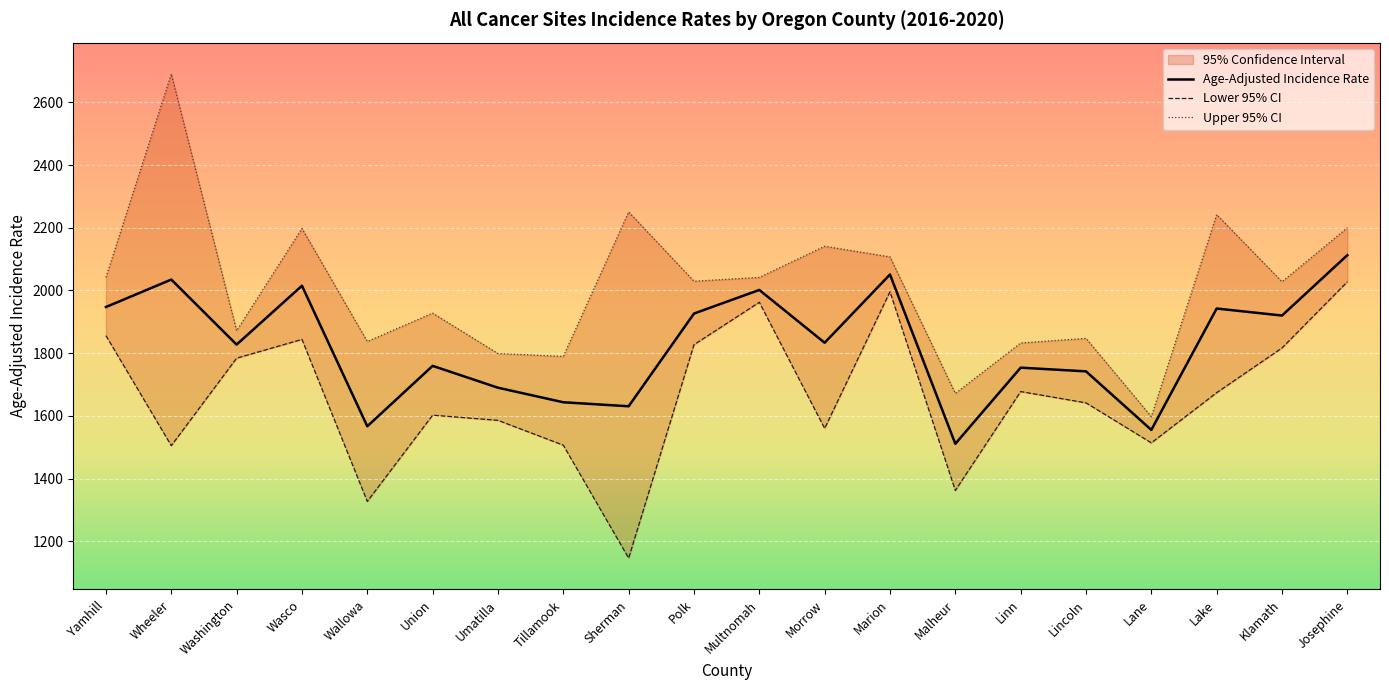

Read the Age-Adjusted Incidence Rate value at Marion.

2051.0